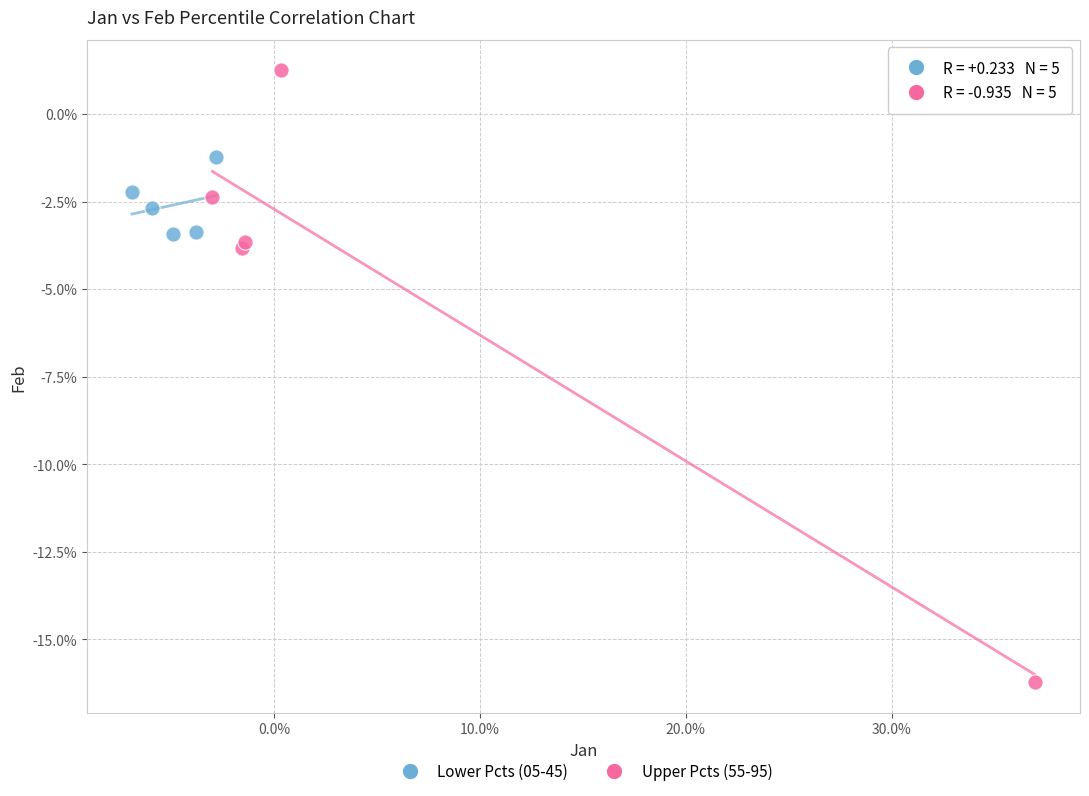

Which series contains the highest Y value?

Upper Pcts (55-95)